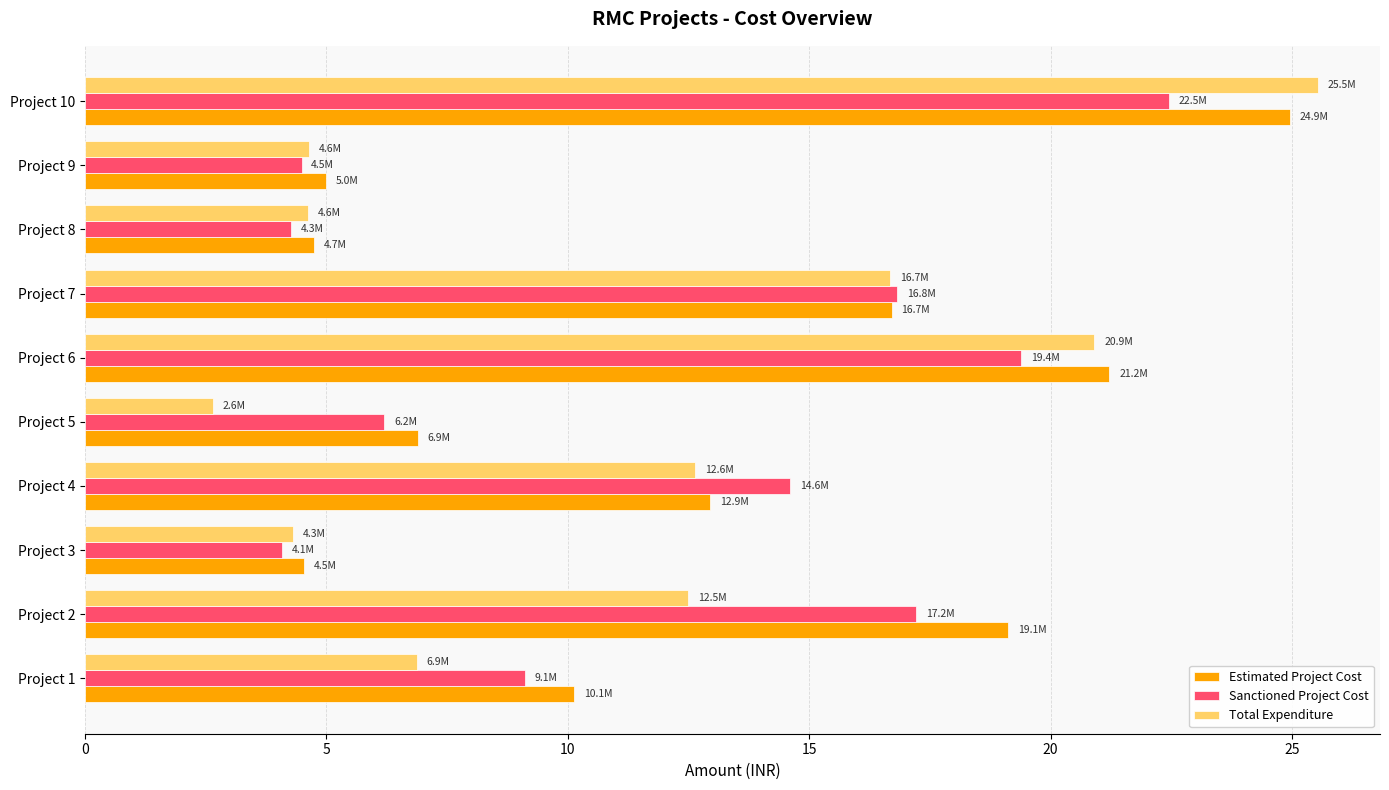

Is the value of Total Expenditure at Project 3 greater than the value of Sanctioned Project Cost at Project 7?

No